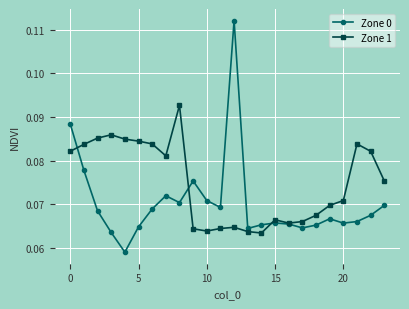

At how many categories does at least one series exceed 0?

24